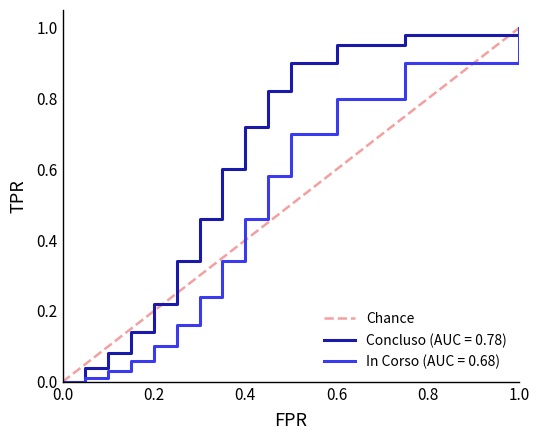

True or false: Concluso (AUC = 0.78) has a value of 0.2 at 0.6.

False